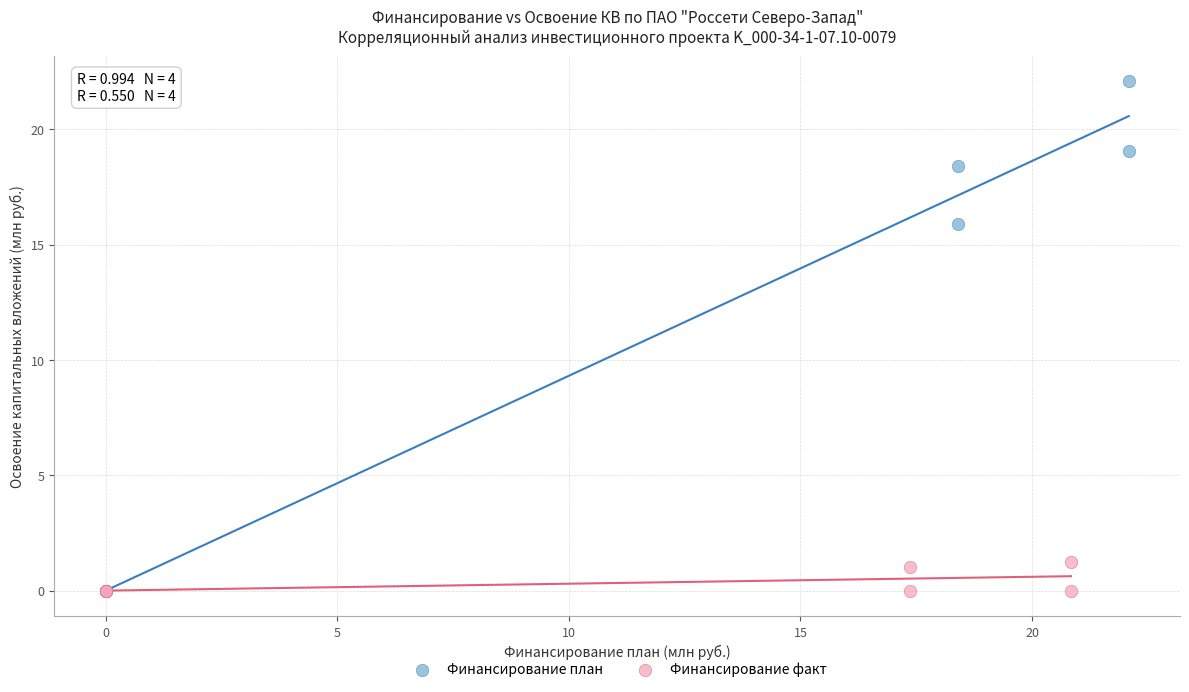

Which series reaches the maximum Y coordinate?

Финансирование план